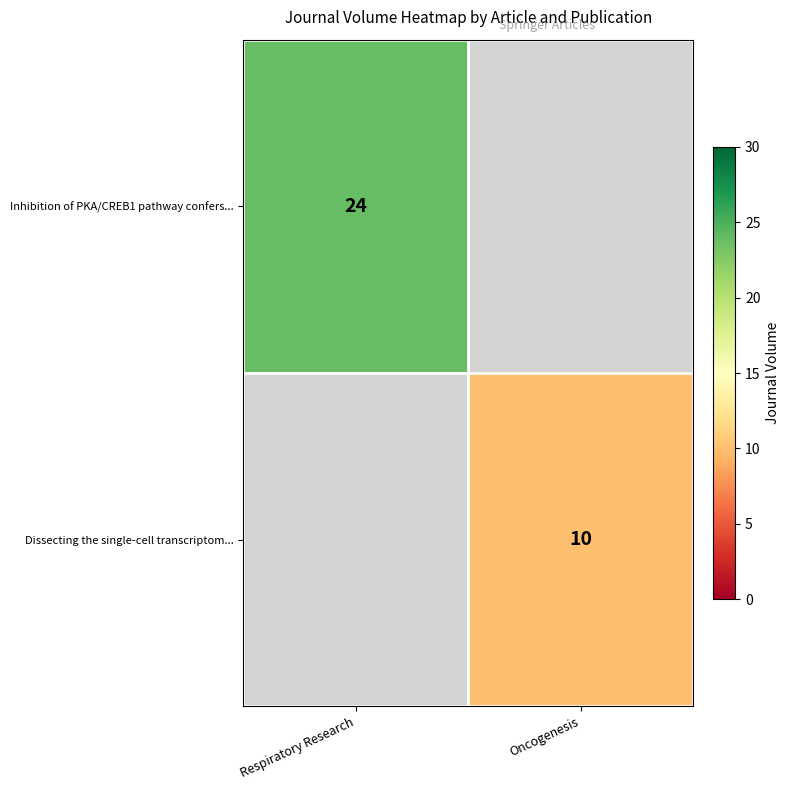

The value of Dissecting the single-cell transcriptom... at Oncogenesis is 3. True or false?

False